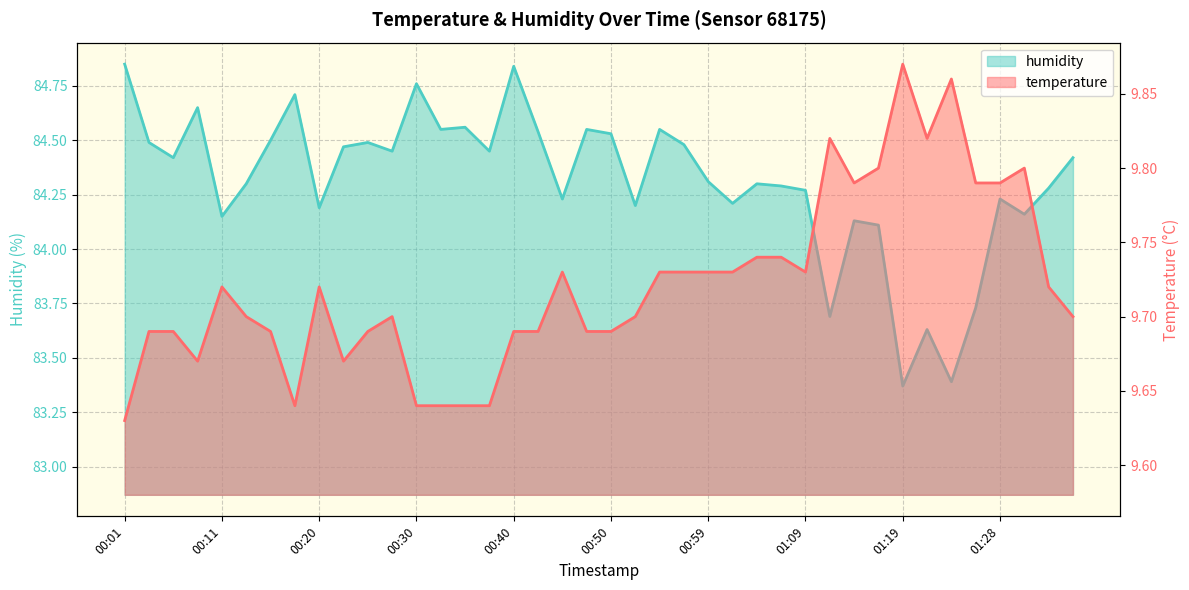

True or false: temperature and humidity cross at least once.

False